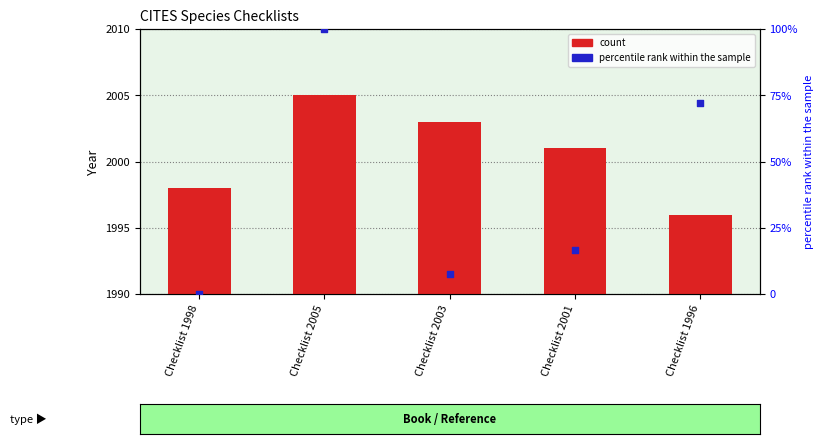

Which series has the largest total across all categories?

count